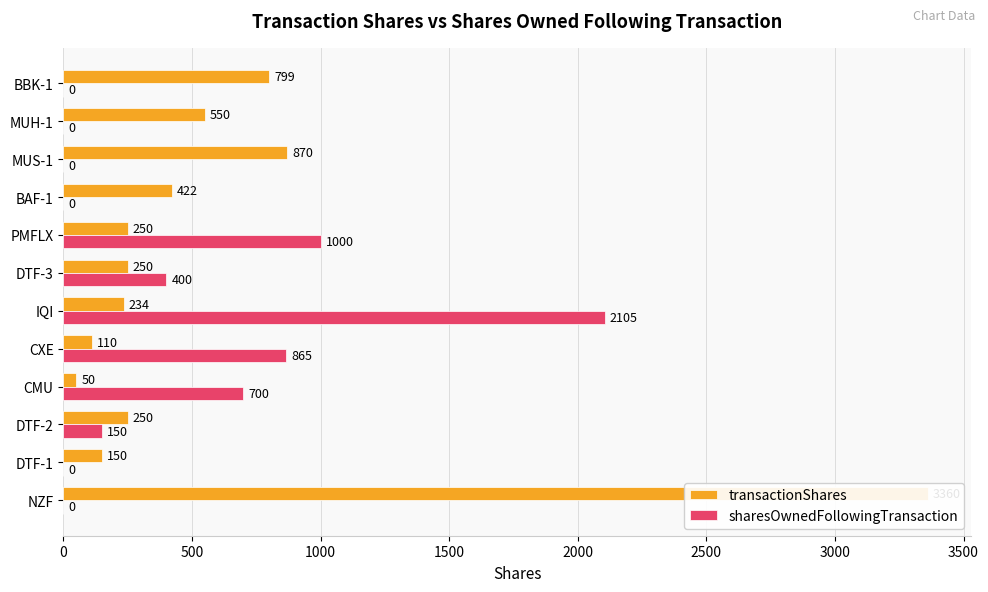

Are the bars grouped side by side (vs. stacked)?

Yes